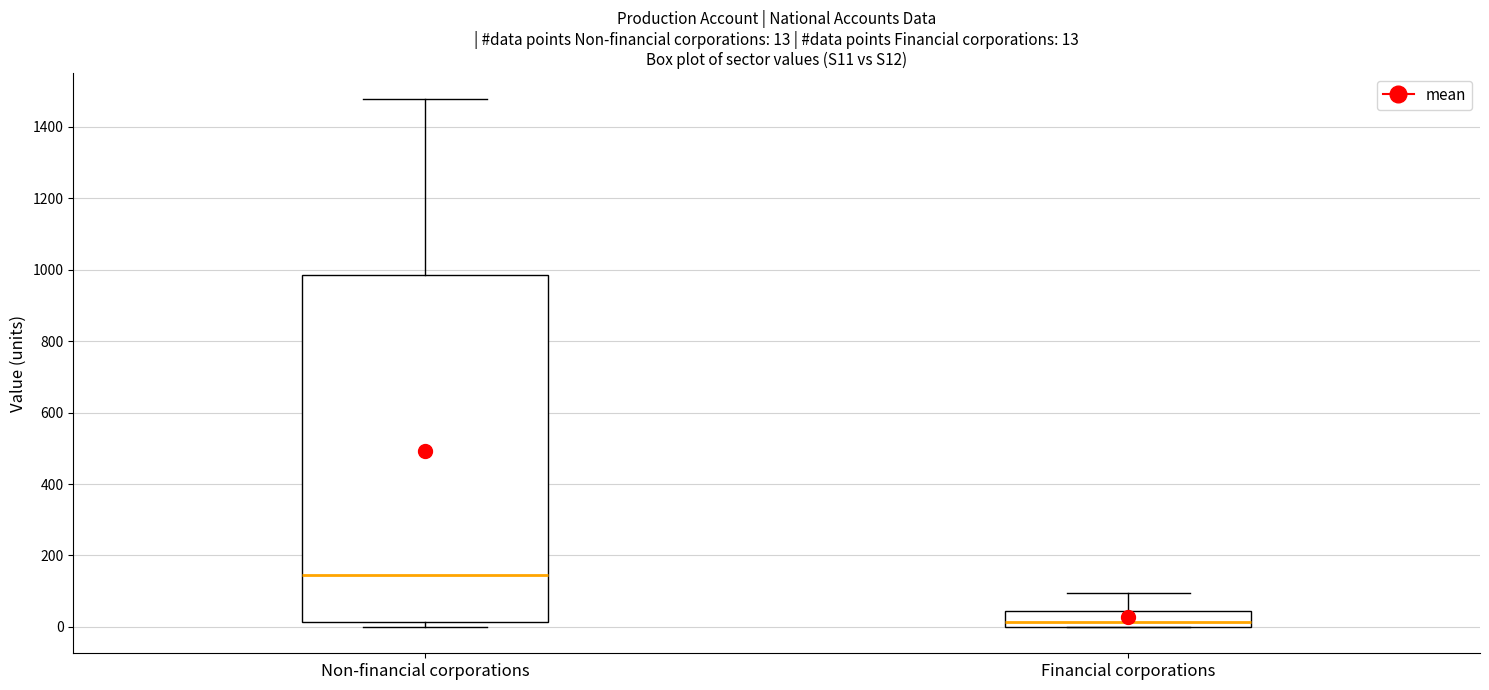

Comparing the boxes themselves (not the whiskers), which one is the tallest?

Non-financial corporations